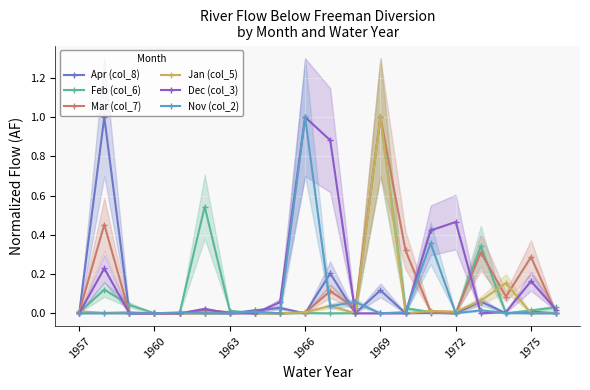

Reading right to left, extract all data points from this chart.

Apr (col_8): 0.0	0.0	0.0	0.1	0.0	0.0	0.0	0.1	0.0	0.2	0.0	0.0	0.0	0.0	0.0	0.0	0.0	0.0	1.0	0.0
Feb (col_6): 0.0	0.0	0.0	0.3	0.0	0.0	0.0	1.0	0.0	0.0	0.0	0.0	0.0	0.0	0.5	0.0	0.0	0.0	0.1	0.0
Mar (col_7): 0.0	0.3	0.1	0.3	0.0	0.0	0.3	1.0	0.0	0.1	0.0	0.0	0.0	0.0	0.0	0.0	0.0	0.0	0.5	0.0
Jan (col_5): 0.0	0.0	0.2	0.1	0.0	0.0	0.0	1.0	0.0	0.0	0.0	0.0	0.0	0.0	0.0	0.0	0.0	0.0	0.0	0.0
Dec (col_3): 0.0	0.2	0.0	0.0	0.5	0.4	0.0	0.0	0.0	0.9	1.0	0.1	0.0	0.0	0.0	0.0	0.0	0.0	0.2	0.0
Nov (col_2): 0.0	0.0	0.0	0.0	0.0	0.4	0.0	0.0	0.1	0.0	1.0	0.0	0.0	0.0	0.0	0.0	0.0	0.0	0.0	0.0